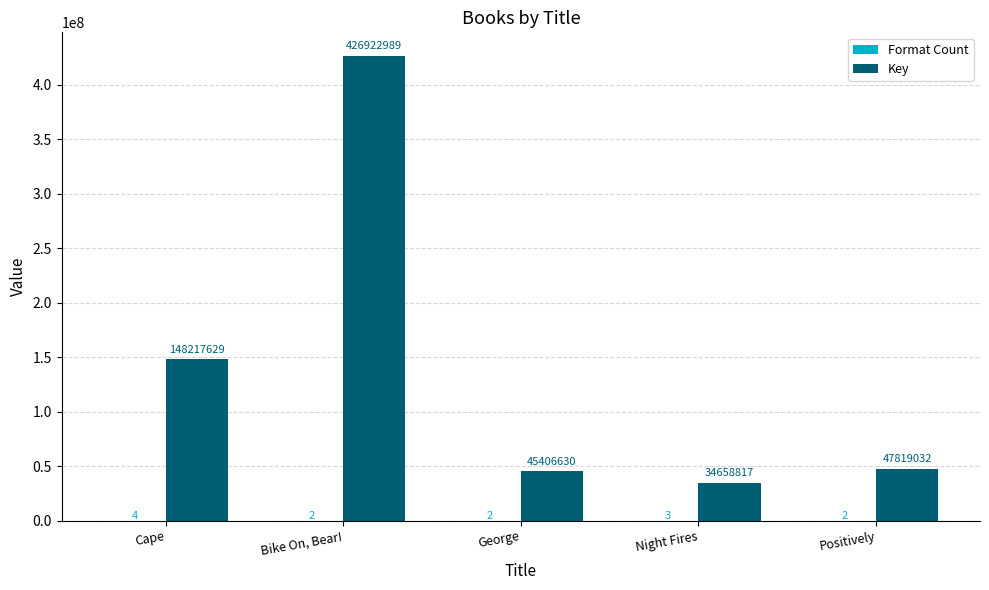

What is the maximum value for Key?

426922989